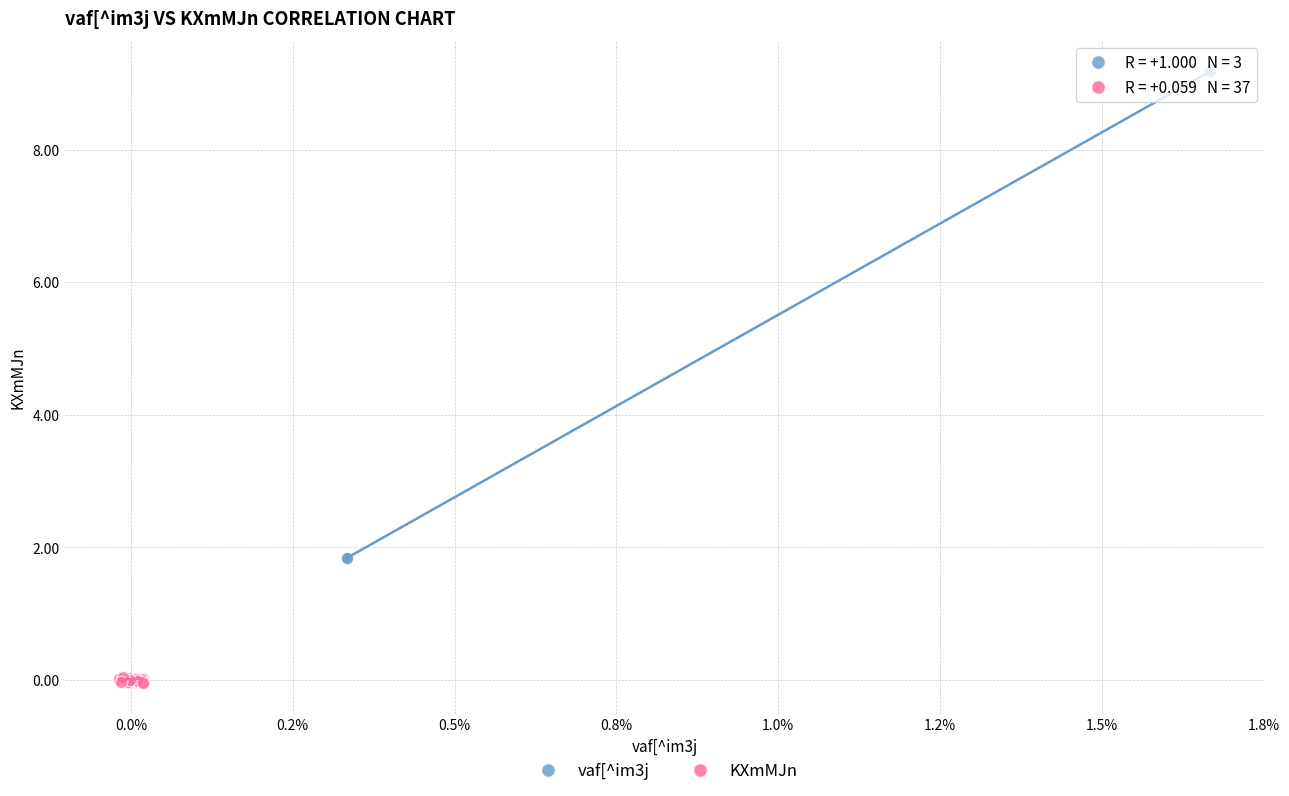

Which series has the widest spread of Y values?

vaf[^im3j